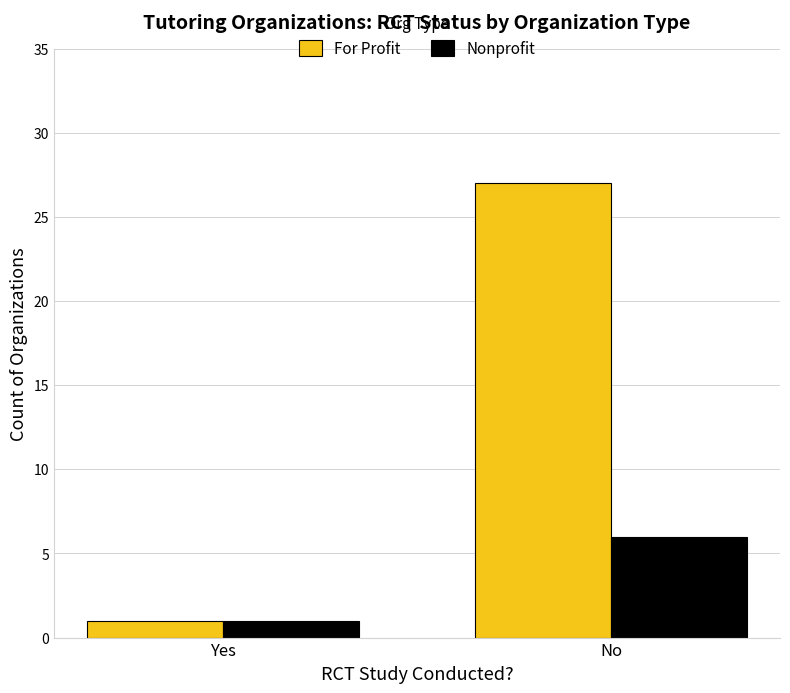

Reading left to right, transcribe all the data shown in this chart.

For Profit: Yes=1	No=27
Nonprofit: Yes=1	No=6